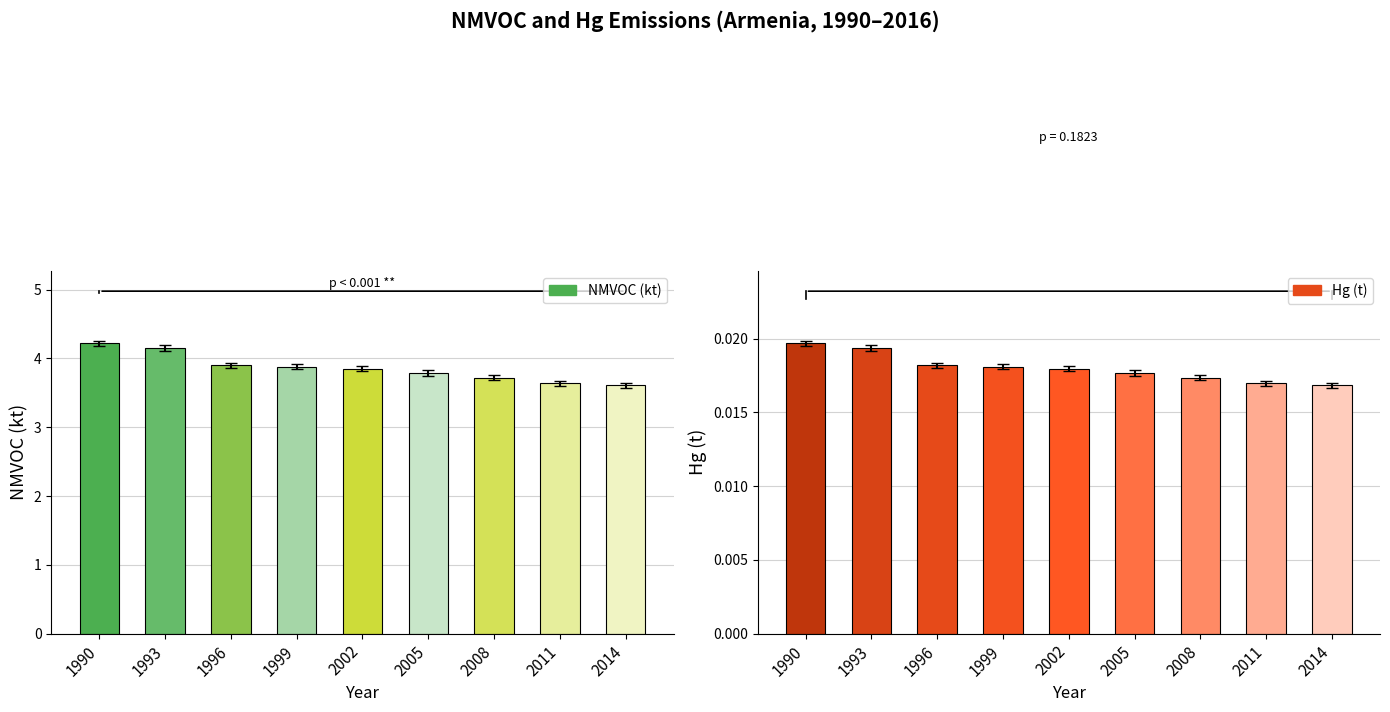

What is the sum of all NMVOC (kt) values?

34.8